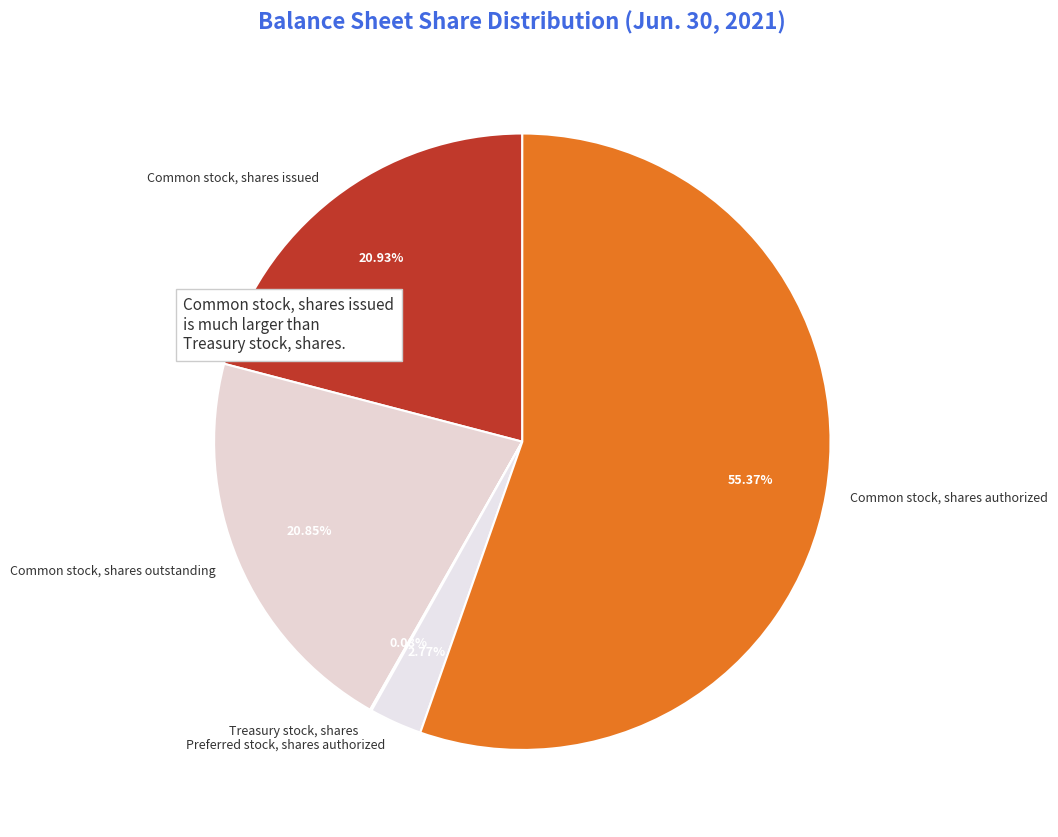

What portion of the pie excludes Common stock, shares issued?

79.1%